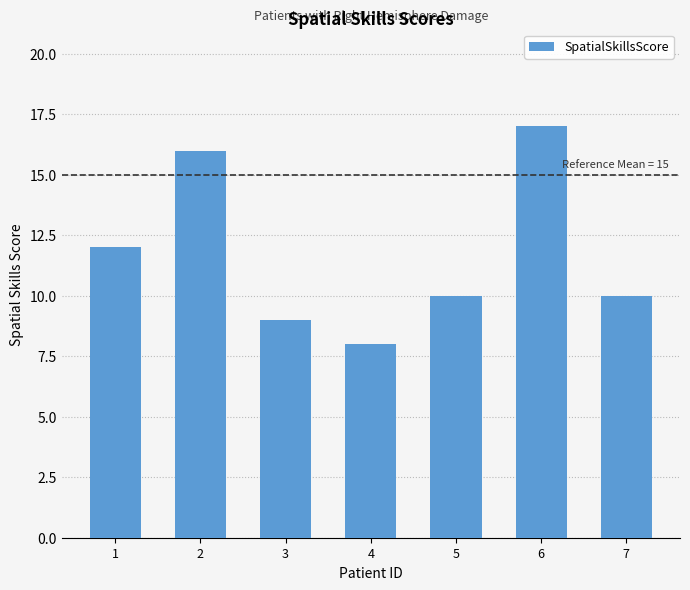

How many bars are there in total?

7